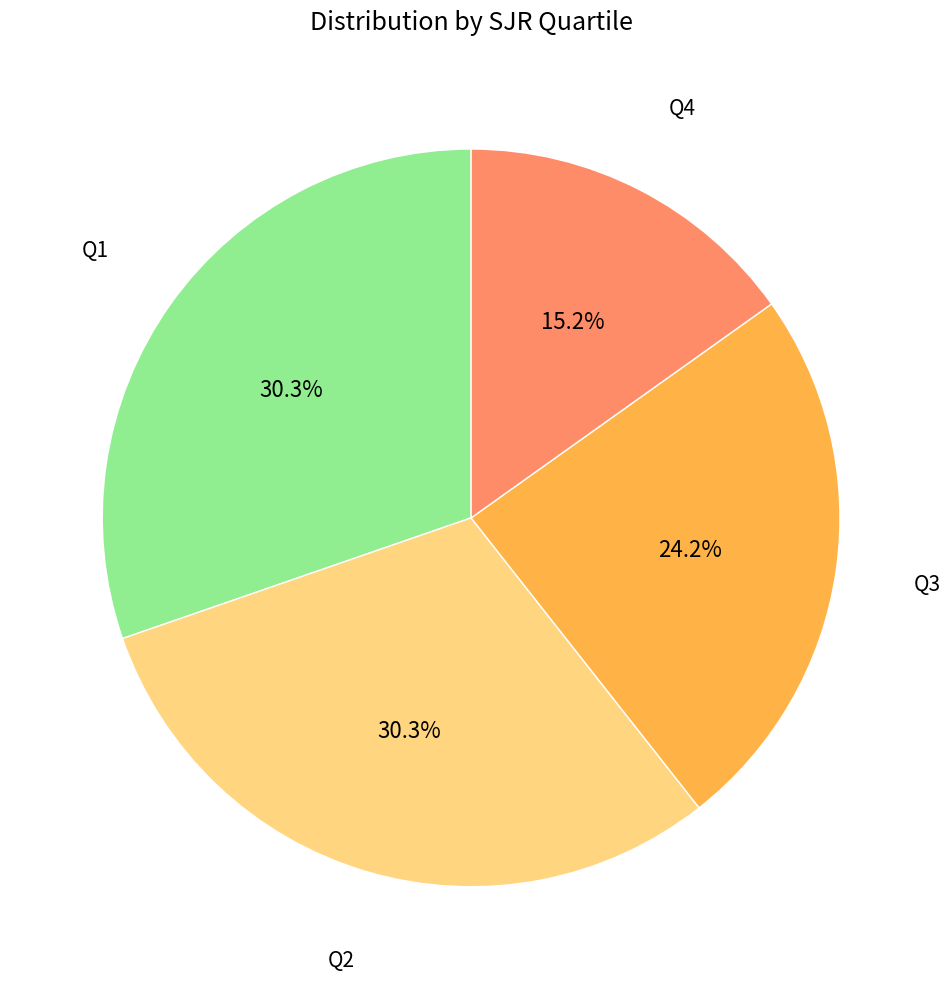

Is there any slice that represents more than half of the pie?

No